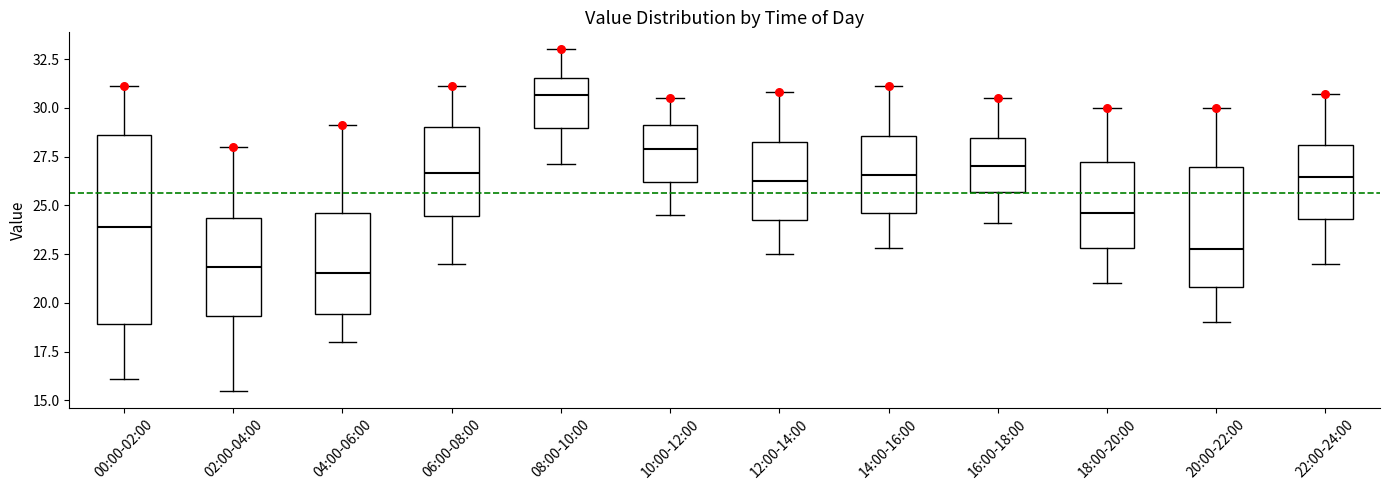

Reading left to right, transcribe this box plot: for each box, give where its median line is, the range the box spans, and where its two whiskers end, as read against the y-axis. The values are not printed on the chart, so give them approximately, as read against the axis.

00:00-02:00: median 24.0, box 19.0 to 28.5, whiskers 16.0 to 31.0
02:00-04:00: median 22.0, box 19.5 to 24.5, whiskers 15.5 to 28.0
04:00-06:00: median 21.5, box 19.5 to 24.5, whiskers 18.0 to 29.0
06:00-08:00: median 26.5, box 24.5 to 29.0, whiskers 22.0 to 31.0
08:00-10:00: median 30.5, box 29.0 to 31.5, whiskers 27.0 to 33.0
10:00-12:00: median 28.0, box 26.0 to 29.0, whiskers 24.5 to 30.5
12:00-14:00: median 26.5, box 24.5 to 28.5, whiskers 22.5 to 31.0
14:00-16:00: median 26.5, box 24.5 to 28.5, whiskers 23.0 to 31.0
16:00-18:00: median 27.0, box 25.5 to 28.5, whiskers 24.0 to 30.5
18:00-20:00: median 24.5, box 23.0 to 27.0, whiskers 21.0 to 30.0
20:00-22:00: median 23.0, box 21.0 to 27.0, whiskers 19.0 to 30.0
22:00-24:00: median 26.5, box 24.5 to 28.0, whiskers 22.0 to 30.5